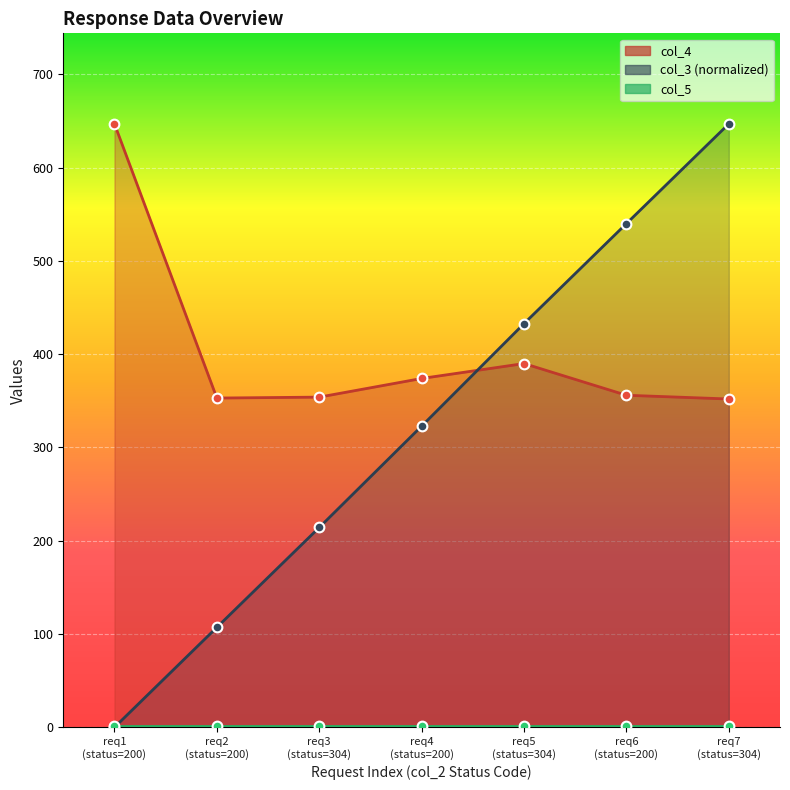

At which label is col_4 closest to 499?

req5 (status=304)